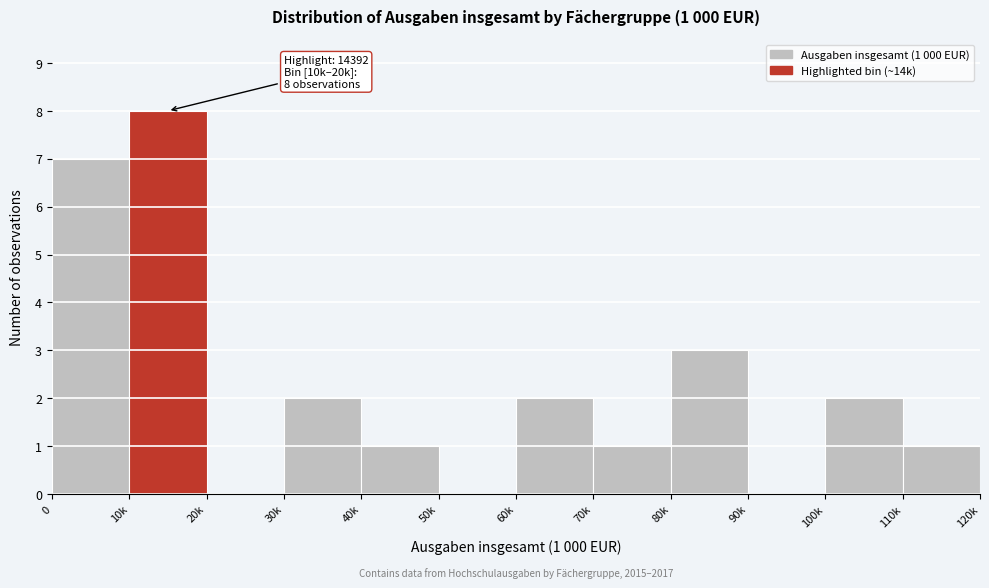

Reading right to left, extract all data points from this chart.

110k=1	100k=2	90k=0	80k=3	70k=1	60k=2	50k=0	40k=1	30k=2	20k=0	10k=8	0=7